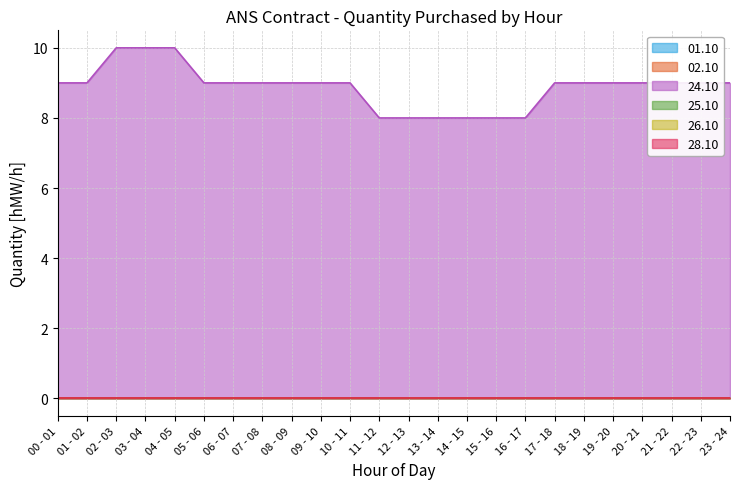

What are all the series names shown in the legend?

01.10, 02.10, 24.10, 25.10, 26.10, 28.10